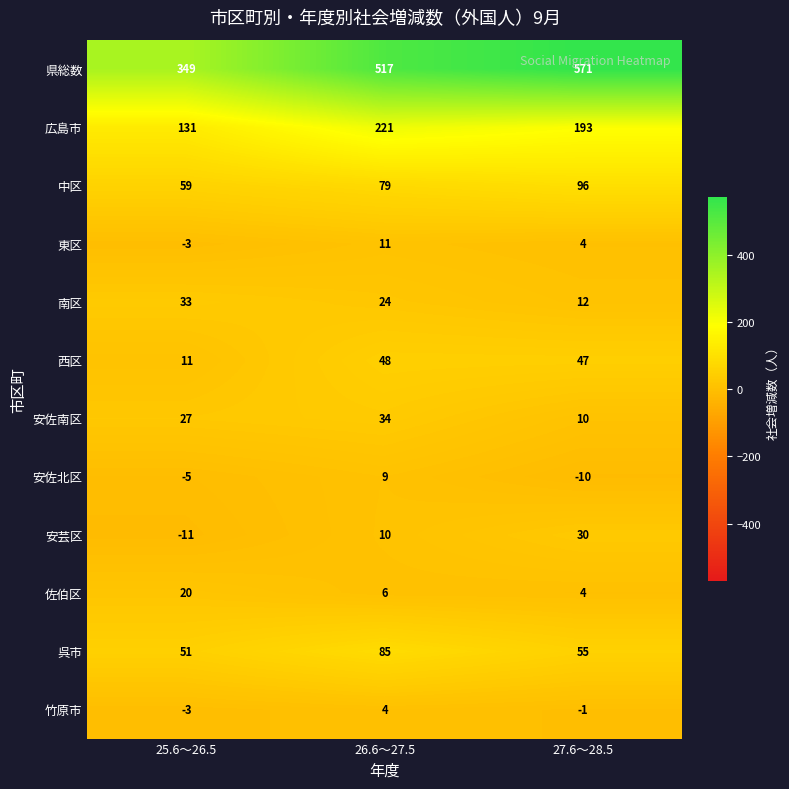

Which series changed the most between 25.6～26.5 and 26.6～27.5?

県総数